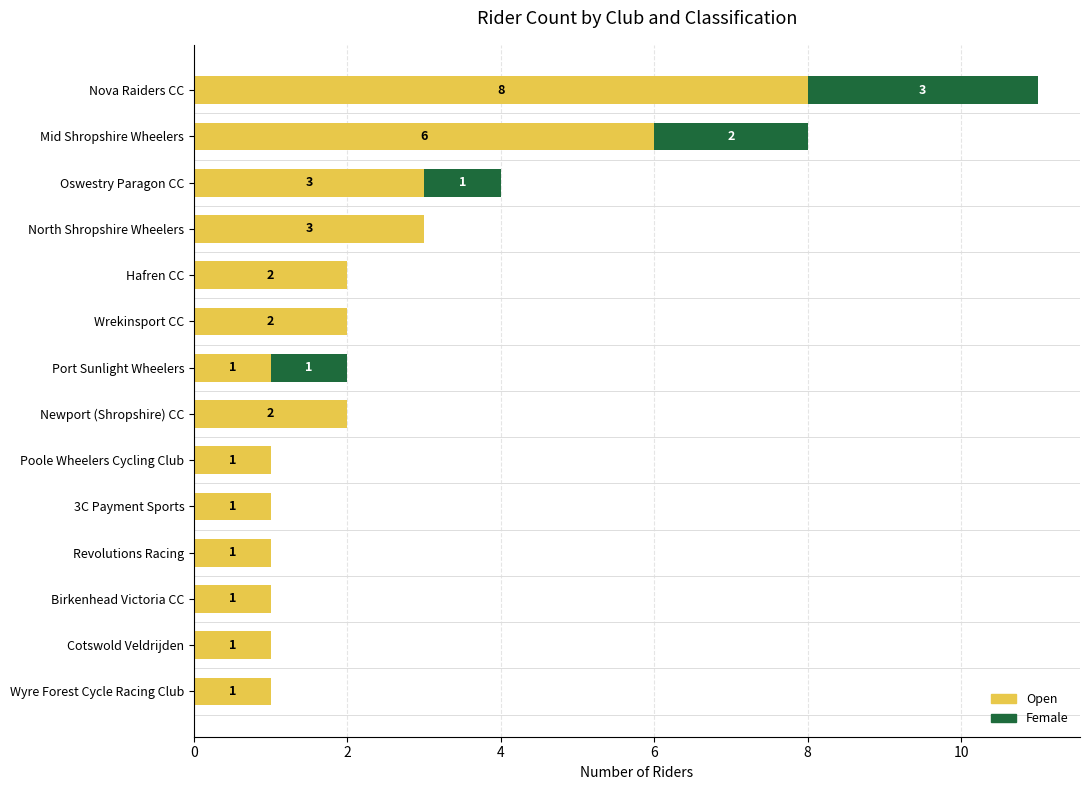

True or false: Open has a value of 1 at Hafren CC.

False